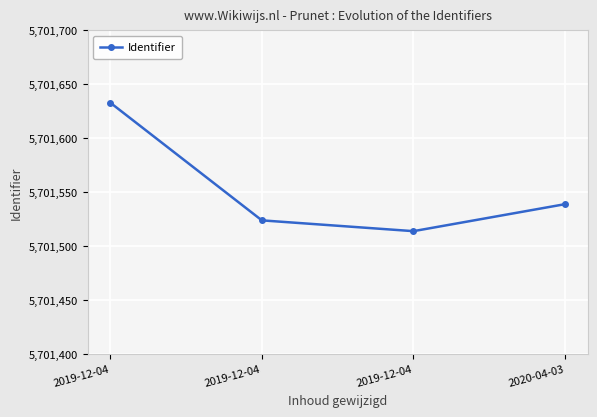

Is it true that the value at 2019-12-04 is 7550373?

False